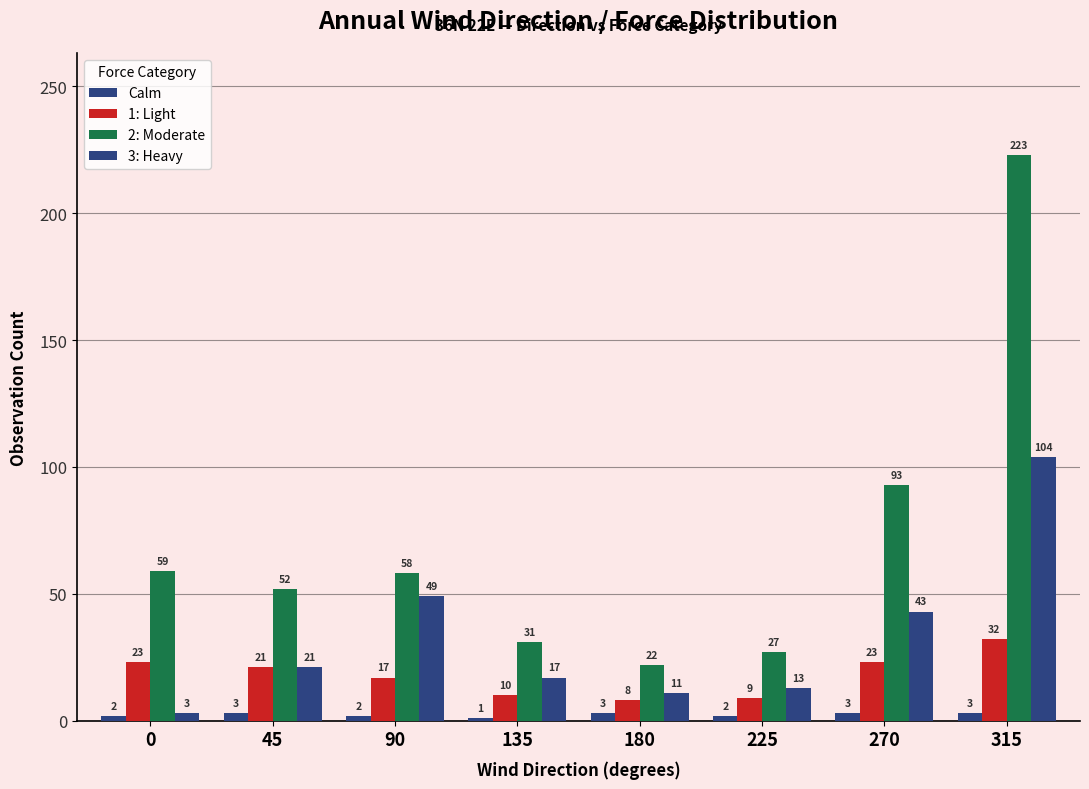

List the series in order of their peak value, highest first.

2: Moderate, 3: Heavy, 1: Light, Calm